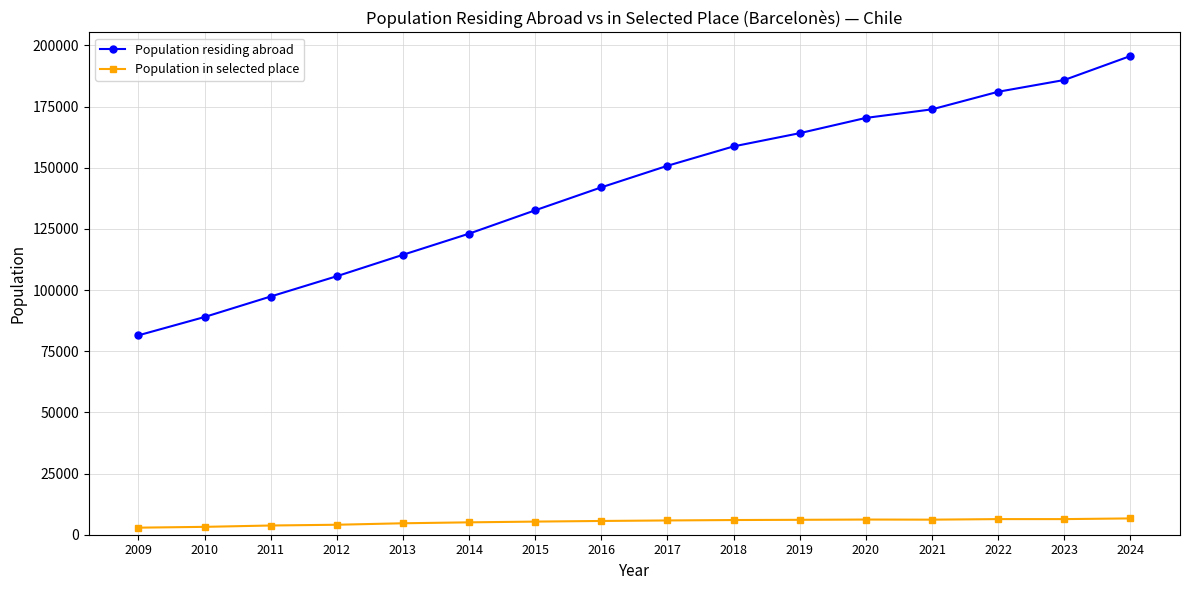

How many series are shown in this chart?

2